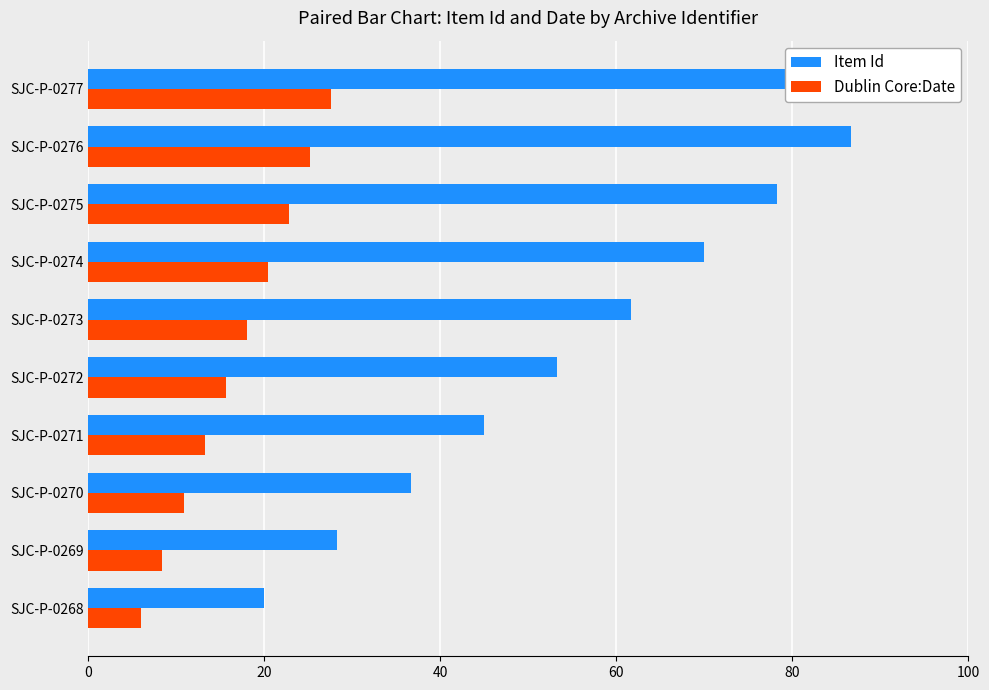

The value of Item Id at SJC-P-0270 is 36.7. True or false?

True